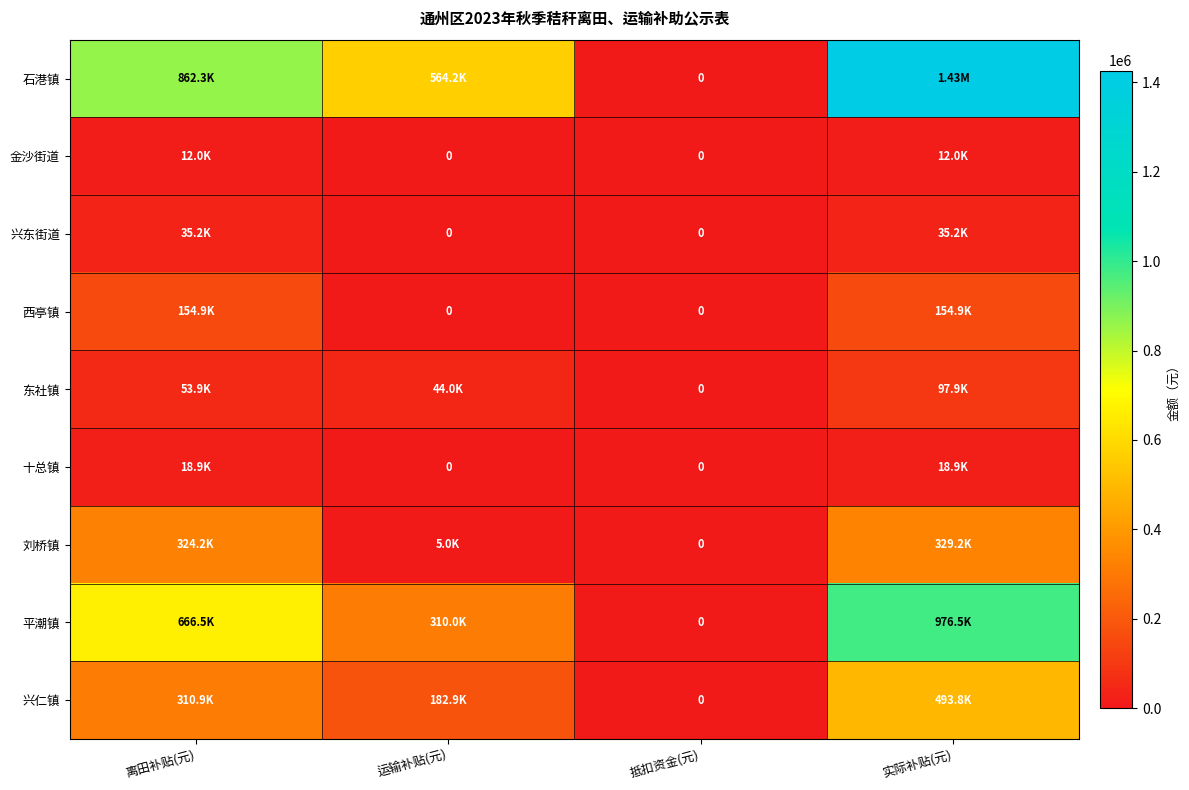

Which series has the widest spread of values?

石港镇